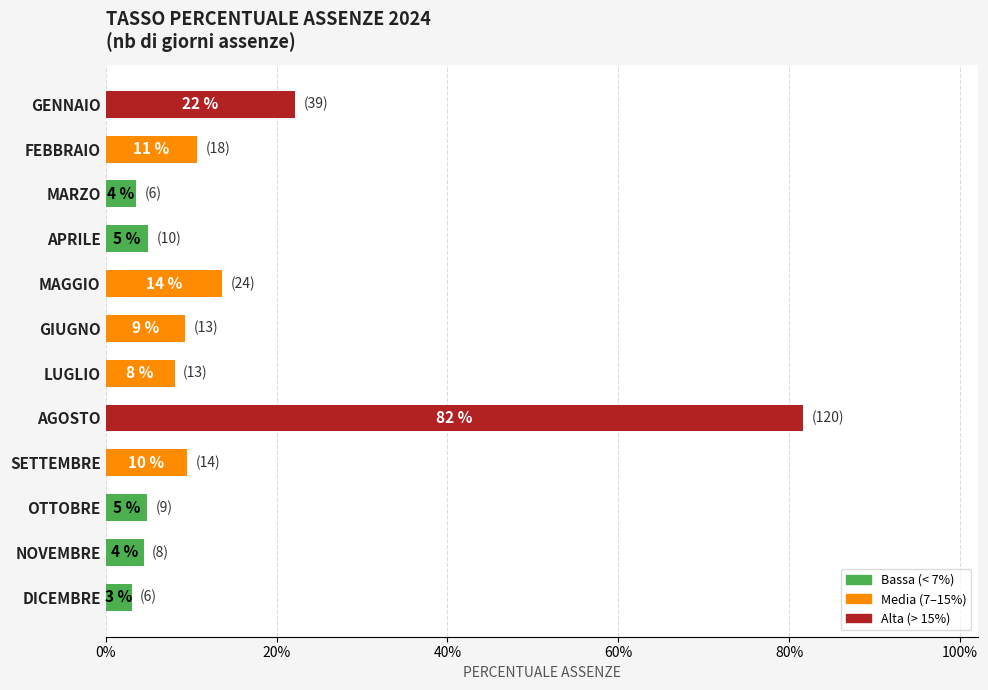

What is the difference between the maximum and minimum values?

0.8